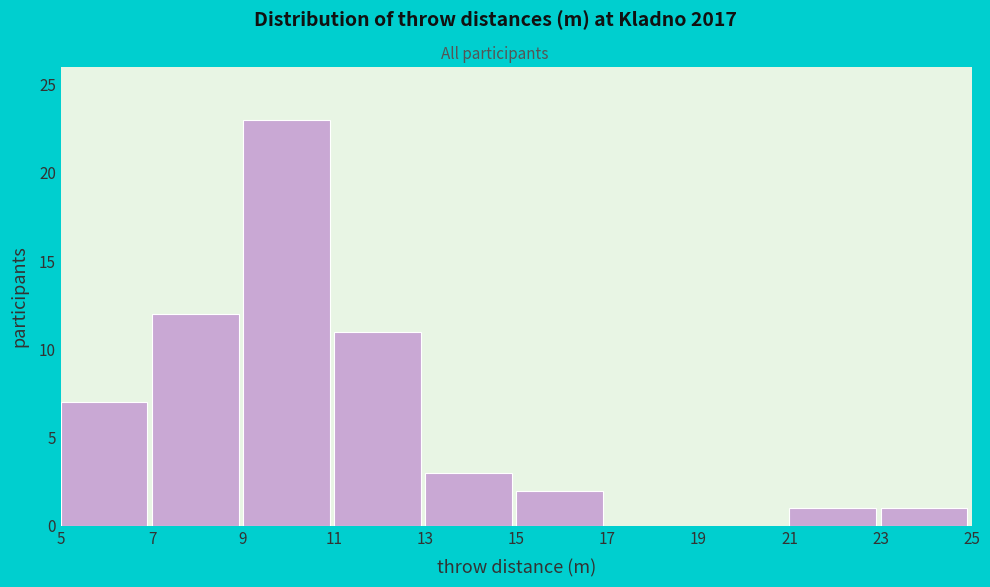

How tall is the bar that spans 5 to 7 on the x-axis? The values are not printed on the chart, so give them approximately, as read against the axis.

7